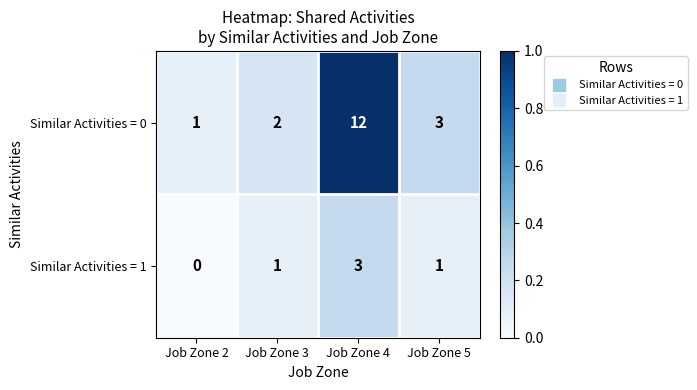

True or false: Similar Activities = 0 has a value of 3 at Job Zone 4.

False